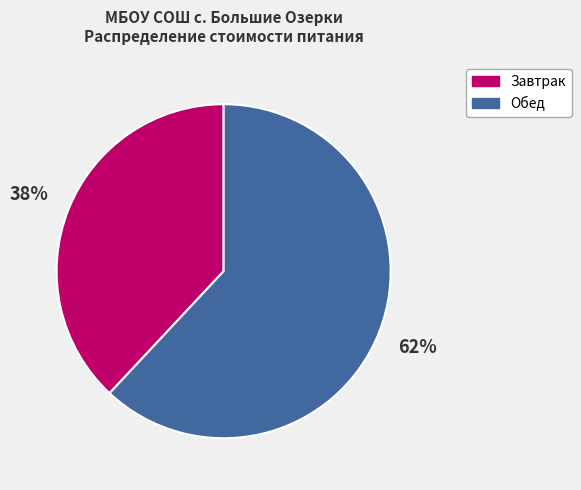

Rank the categories by value from lowest to highest.

Завтрак, Обед